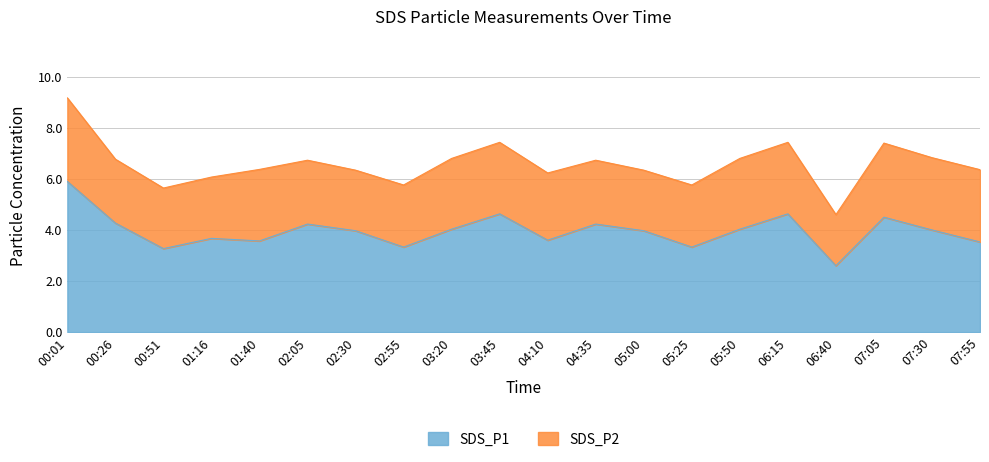

What is the change in value from 01:16 to 05:25?

-0.3